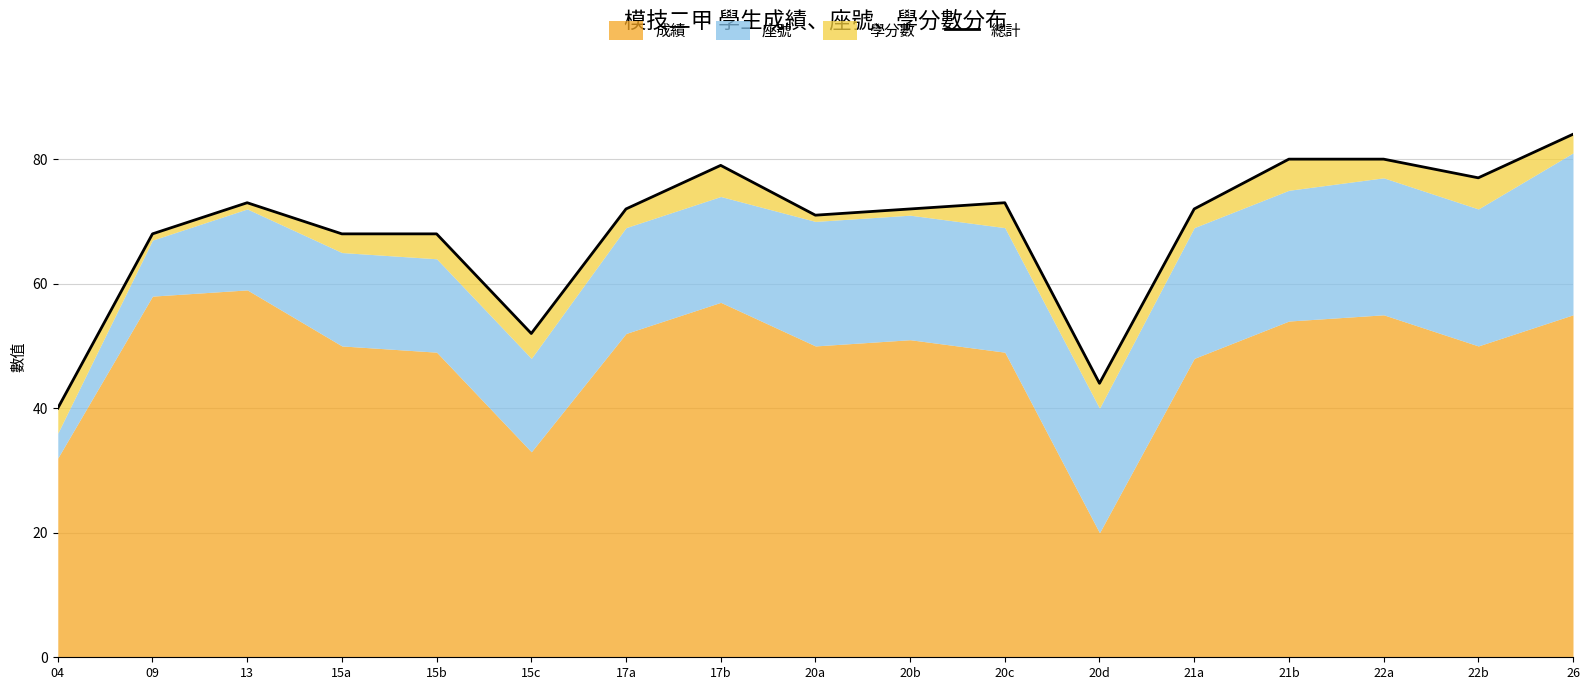

What is the difference between the values at 09 and 21a?

4